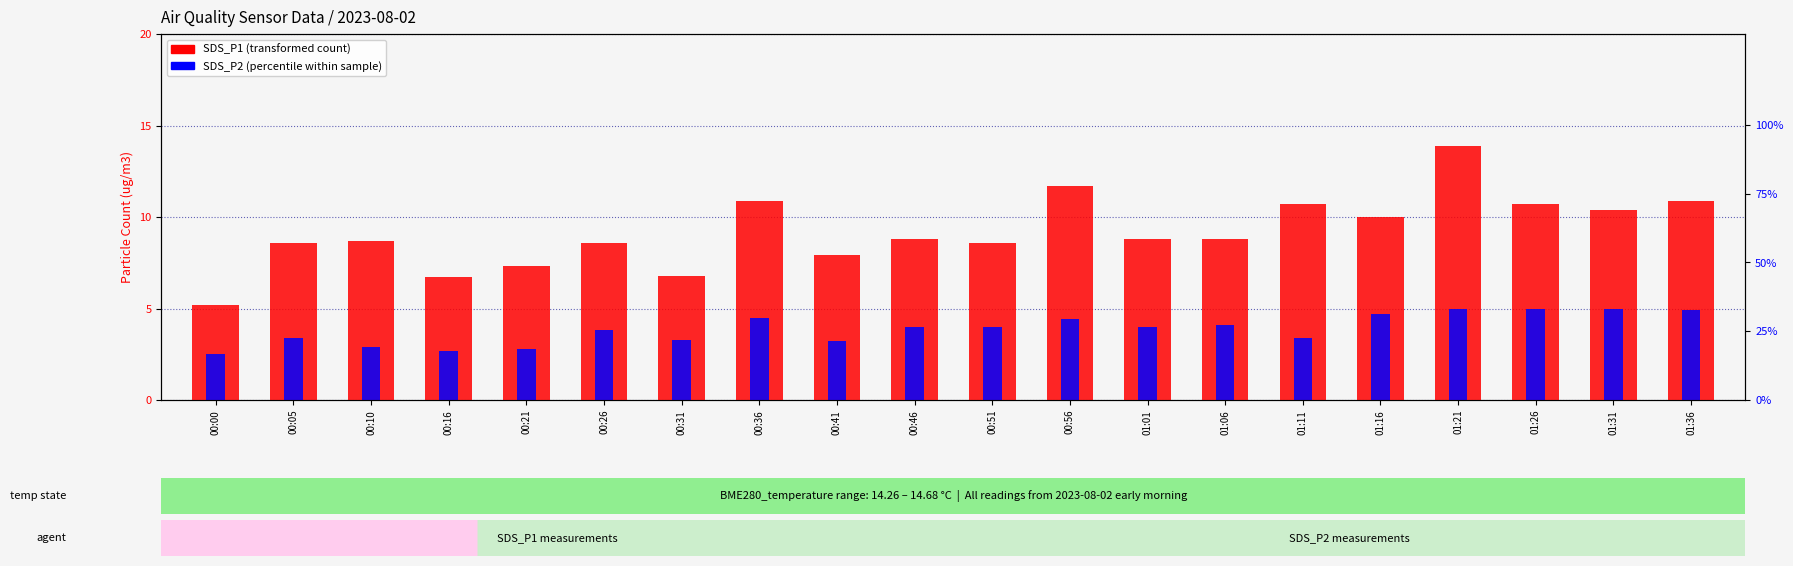

Read the SDS_P2 (percentile rank) value at 00:26.

3.8